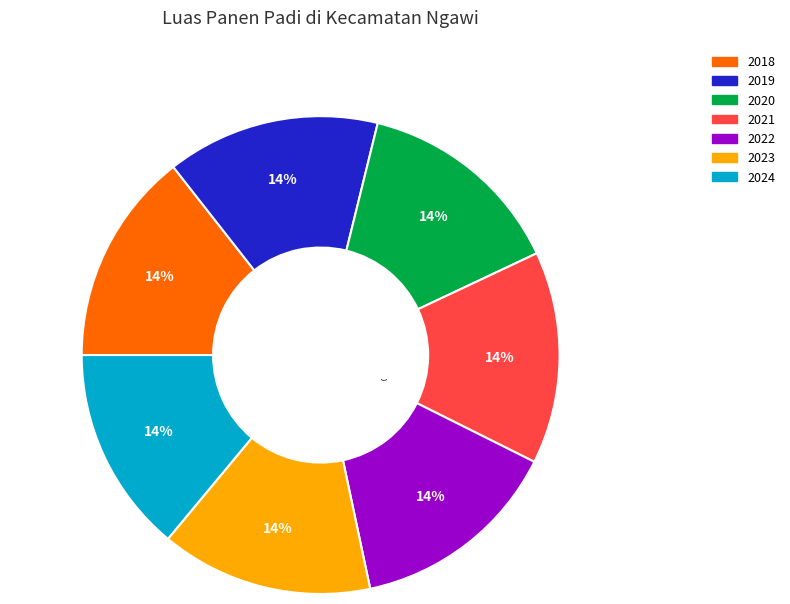

What is the ratio of the value at 2024 to the value at 2023?

1.0